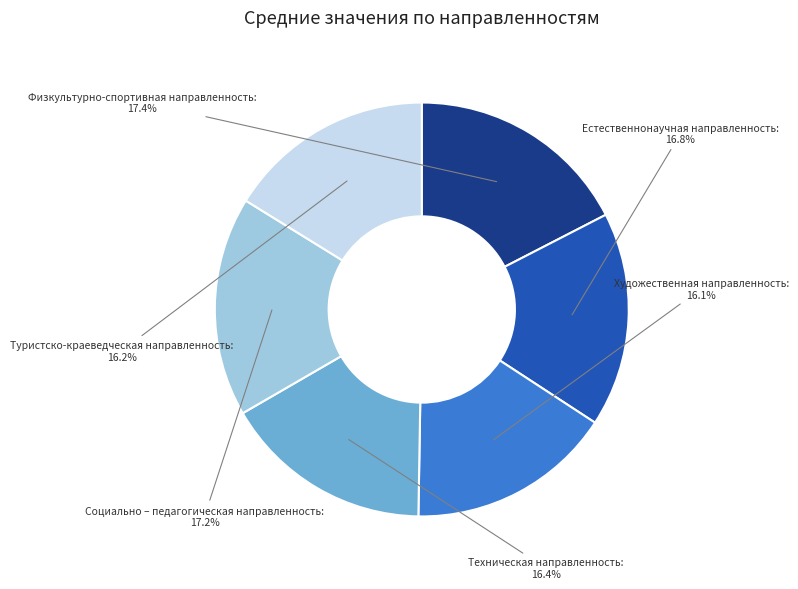

Count the number of slices in the pie.

6